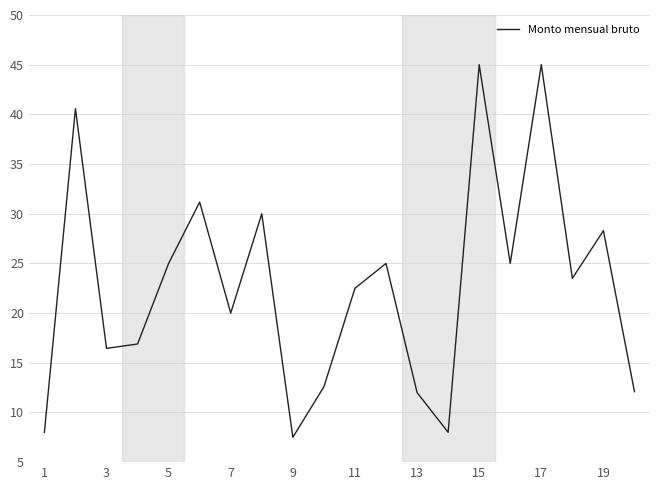

What is the maximum value shown in the chart?

45.0